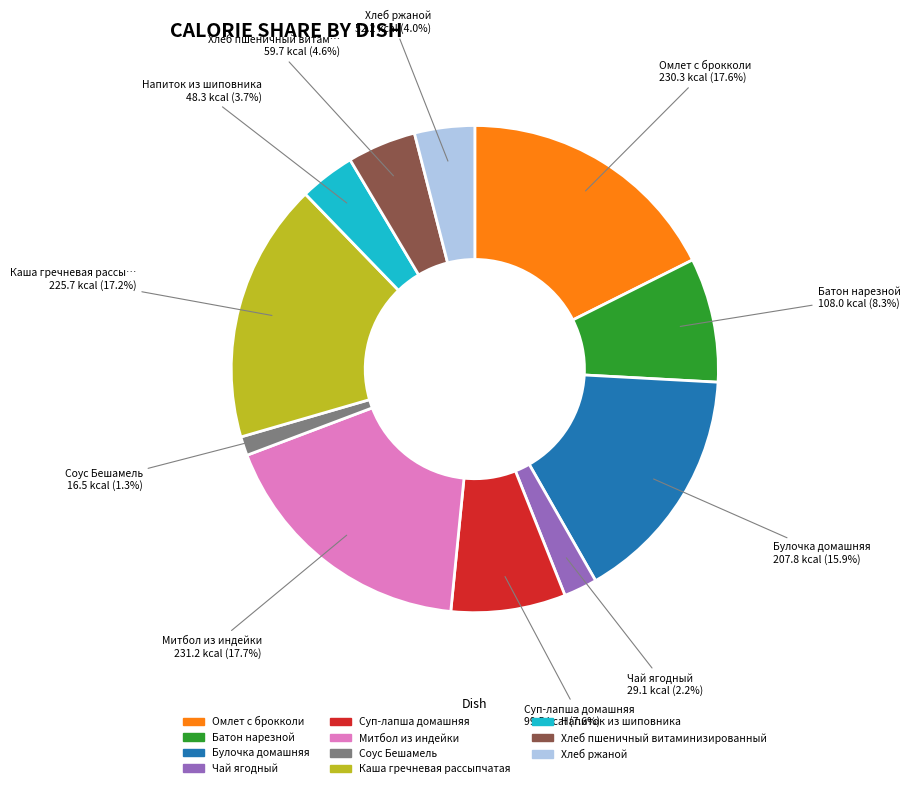

Count the number of slices in the pie.

11